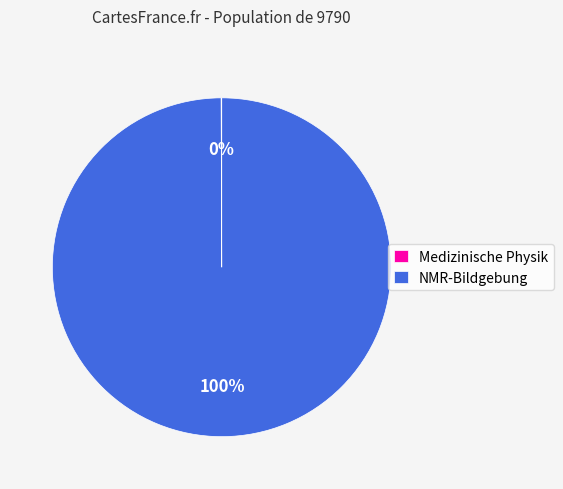

Which slice is the largest?

NMR-Bildgebung